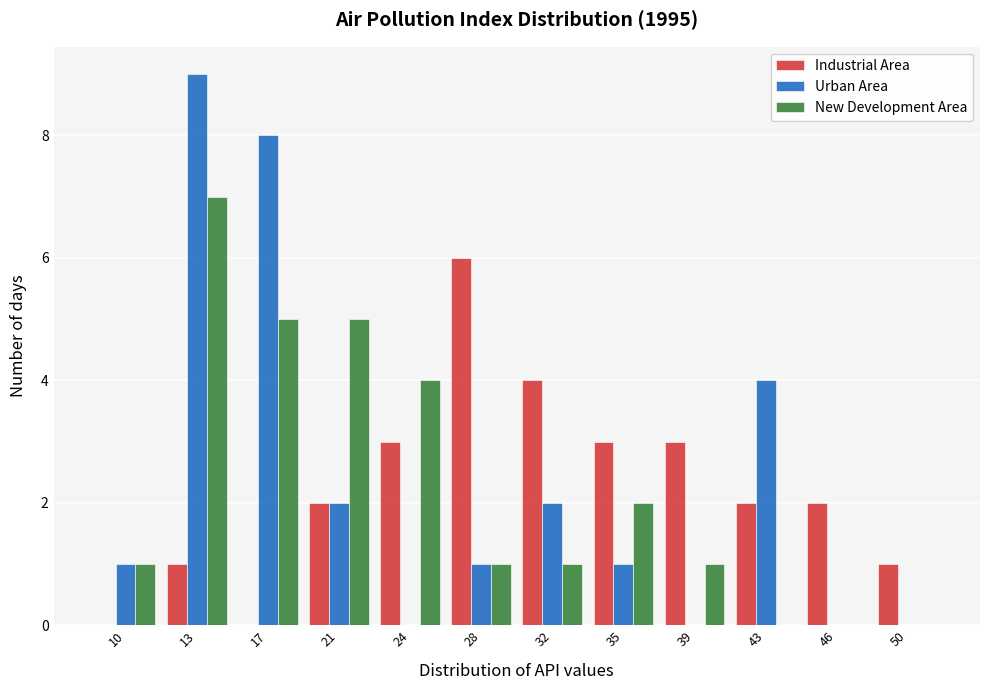

What is the total value across all series at 24?

7